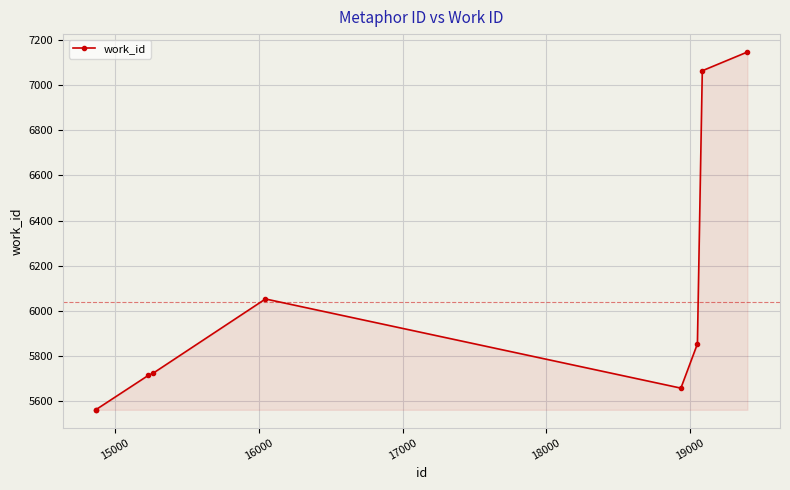

What is the average value?

6038